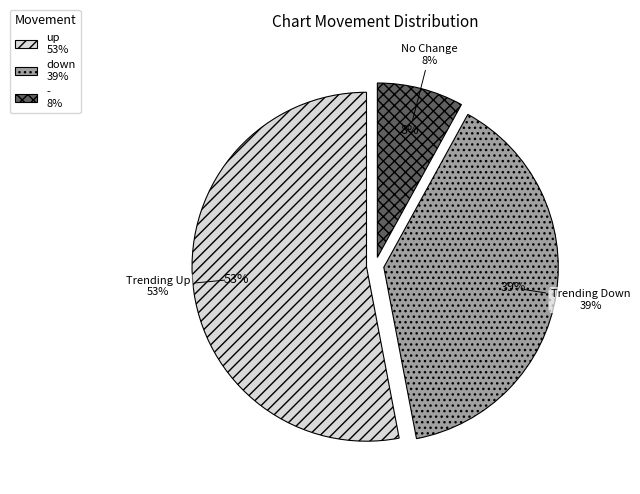

Combined, what portion of the pie is - and down?

47.0%